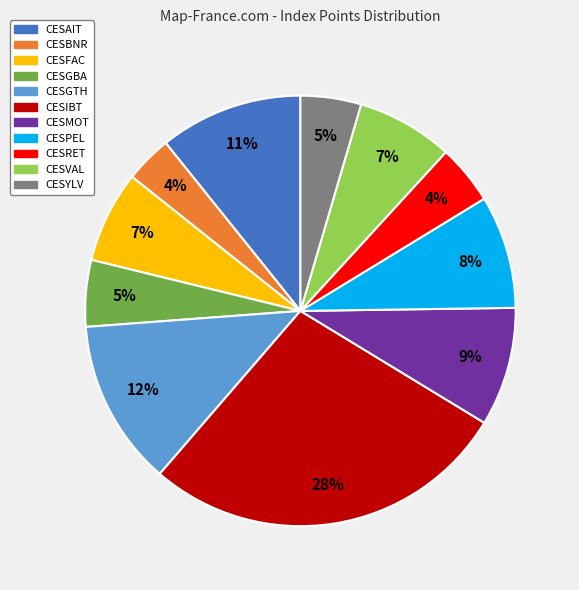

To the nearest percent, what is the difference between the largest and smallest slice percentages?

24%